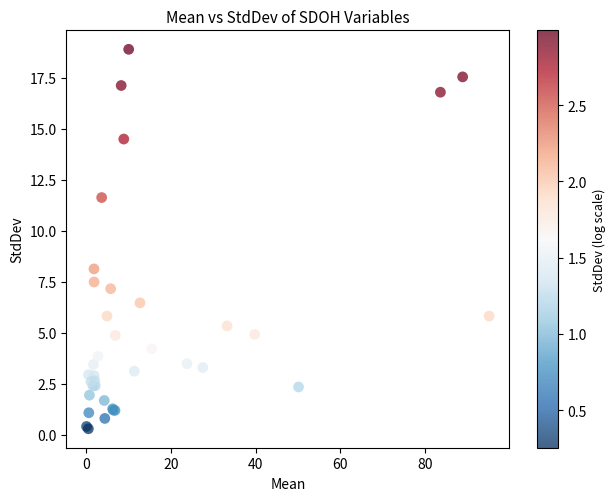

What Y value in the scatter plot is closest to 9?

8.1